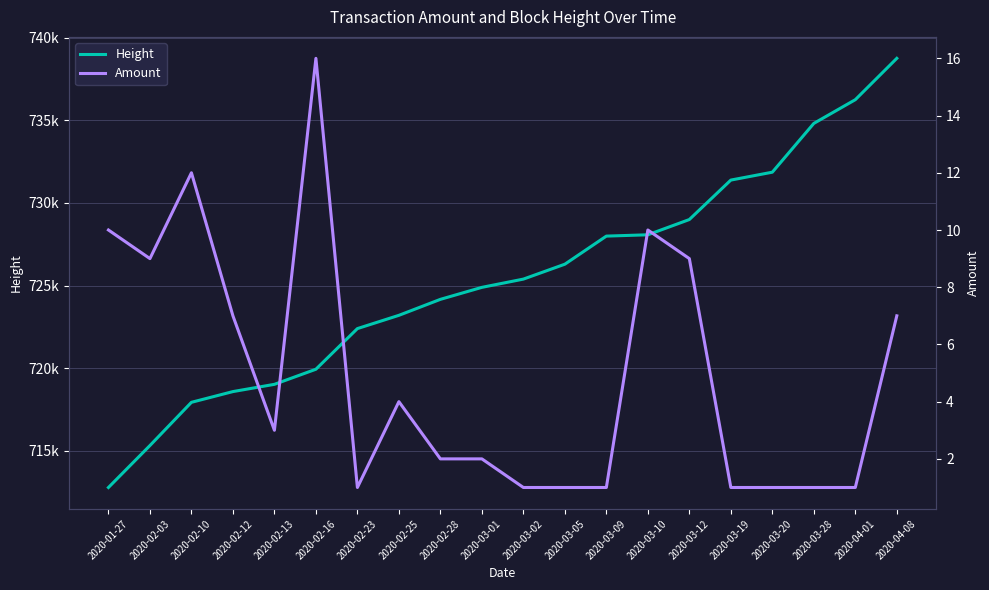

How many data points in Height are less than 725392?

10